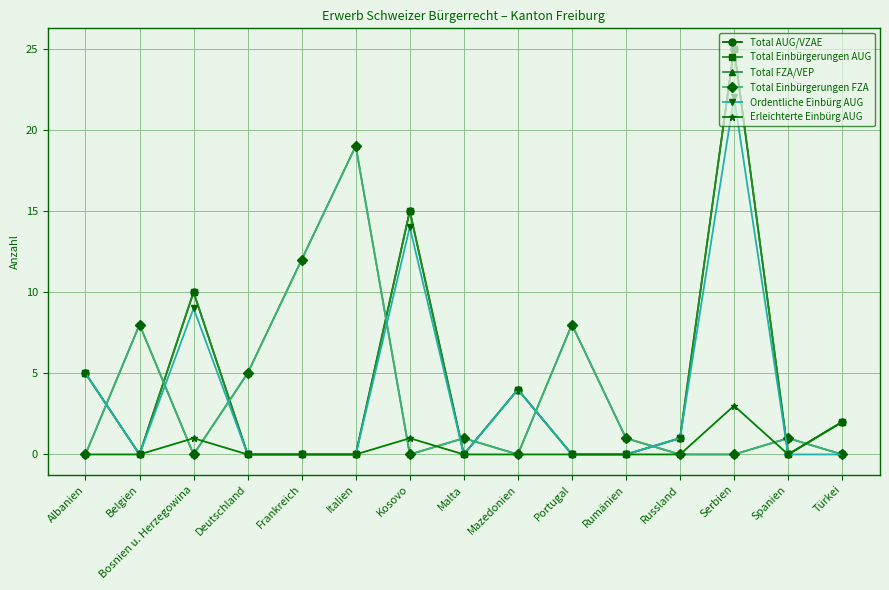

Is this an area chart (filled region under the line)?

No